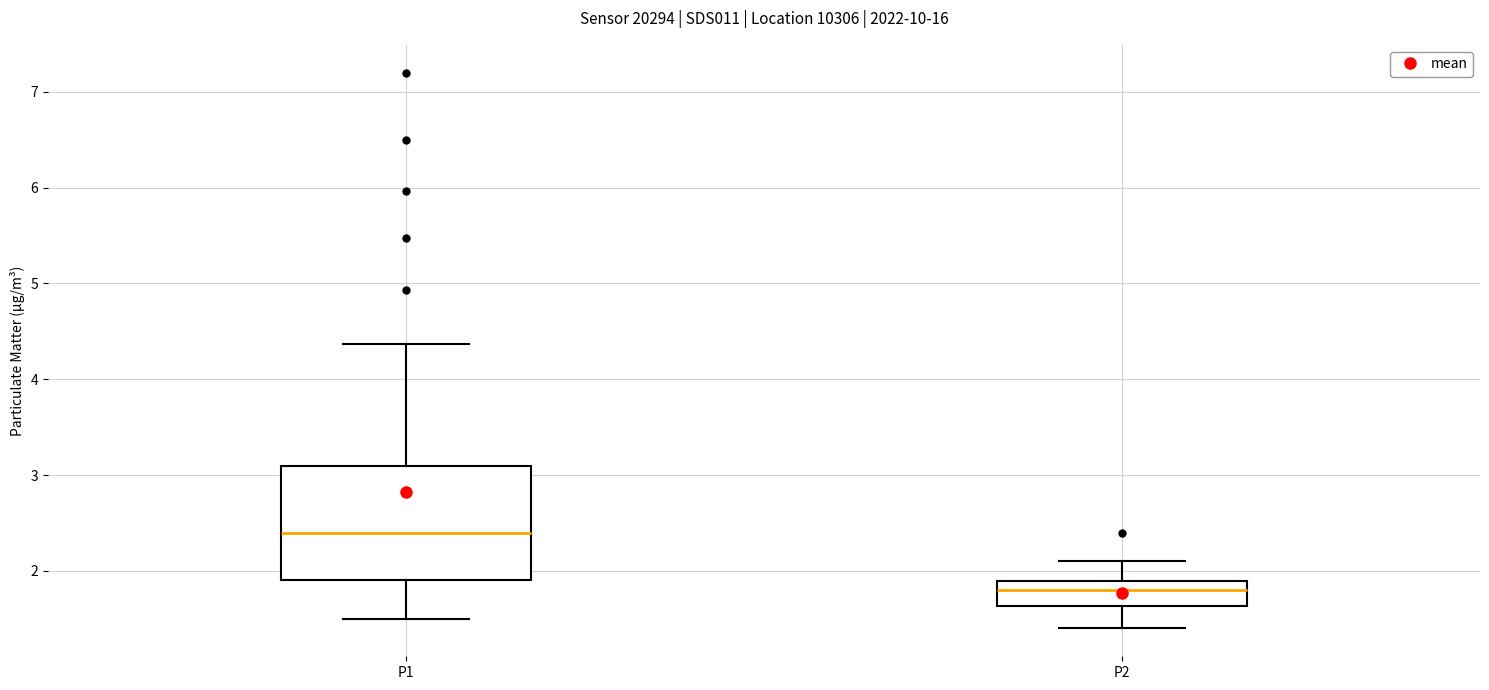

Reading left to right, transcribe this box plot: for each box, give where its median line is, the range the box spans, and where its two whiskers end, as read against the y-axis. The values are not printed on the chart, so give them approximately, as read against the axis.

P1: median 2.4, box 1.9 to 3.1, whiskers 1.5 to 4.4
P2: median 1.8, box 1.6 to 1.9, whiskers 1.4 to 2.1